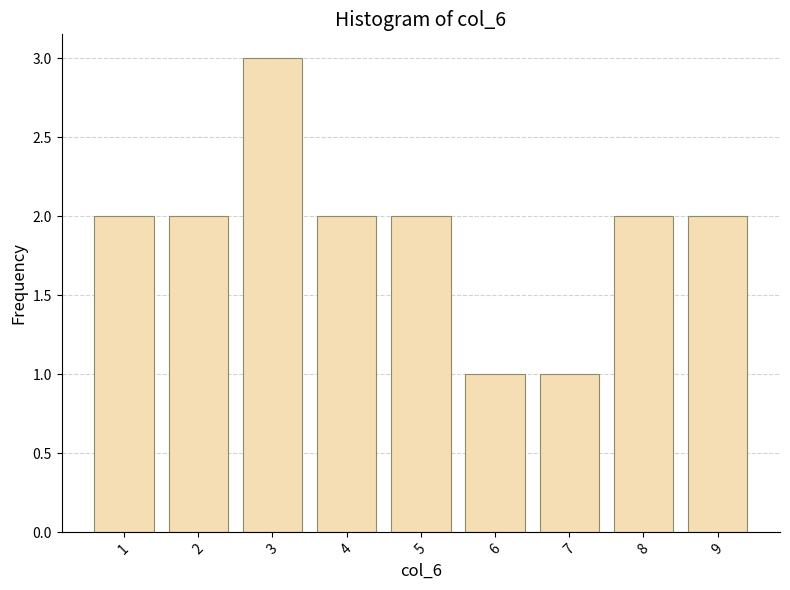

Reading left to right, what are all the values shown in this chart?

1=2	2=2	3=3	4=2	5=2	6=1	7=1	8=2	9=2